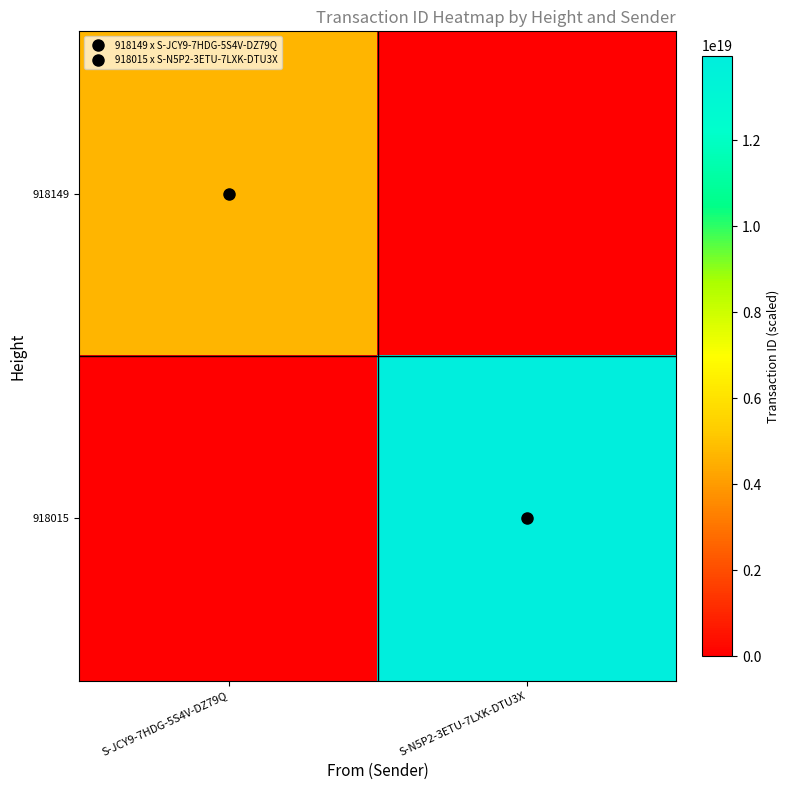

Count the number of categories in the chart.

2